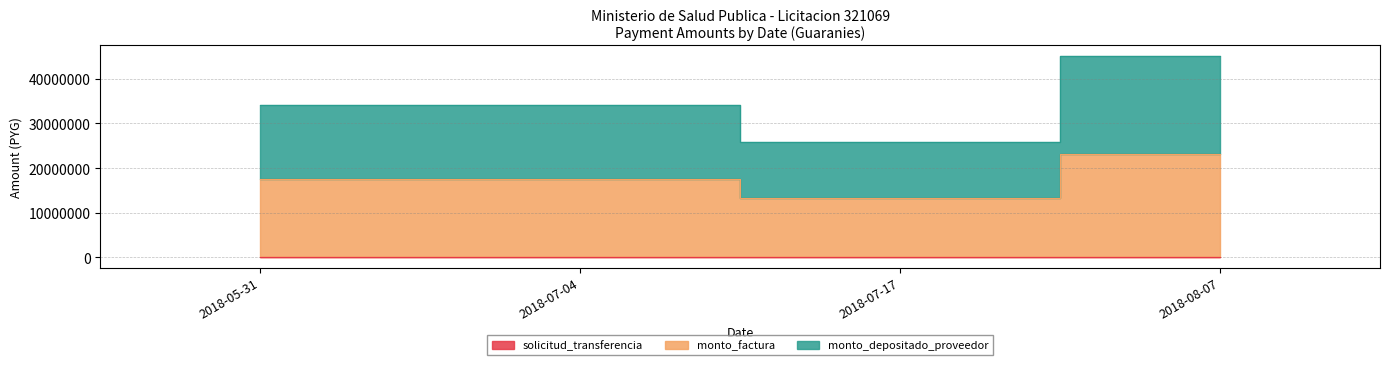

Where does the monto_depositado_proveedor series first go above 17561678?

2018-08-07